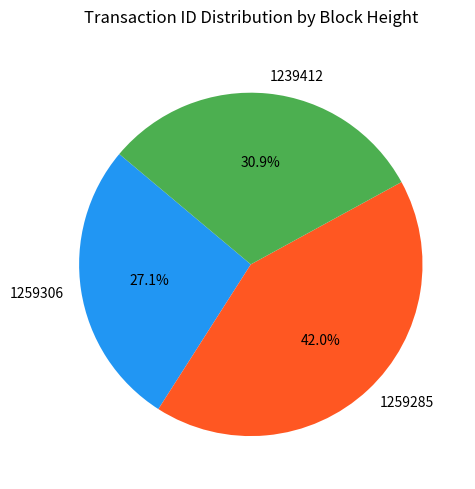

To the nearest percent, what portion does 1259285 represent?

42%